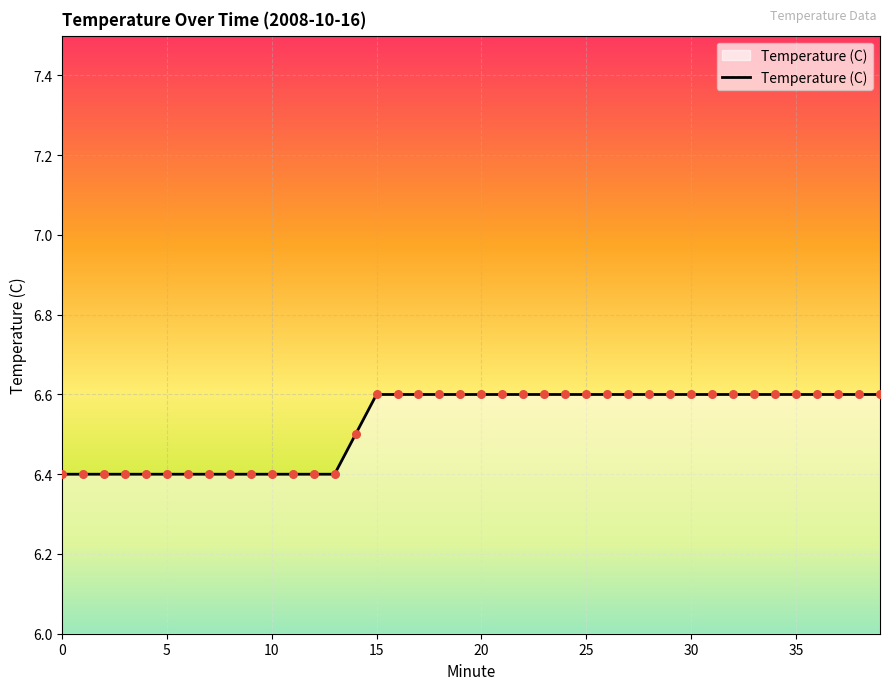

What is the greatest value displayed?

6.6